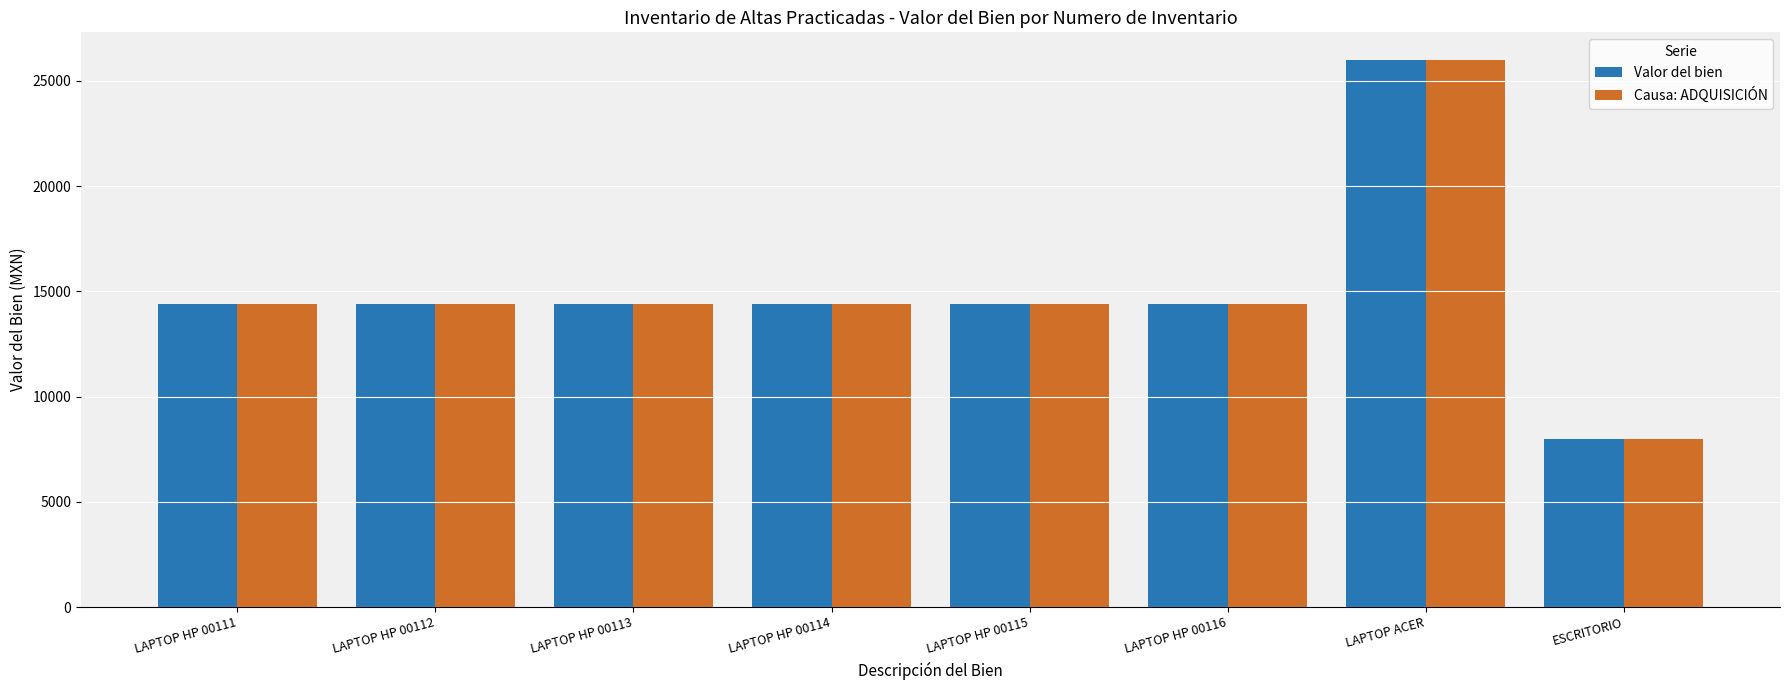

What is the label of the 8th bar from the right?

LAPTOP HP 00111